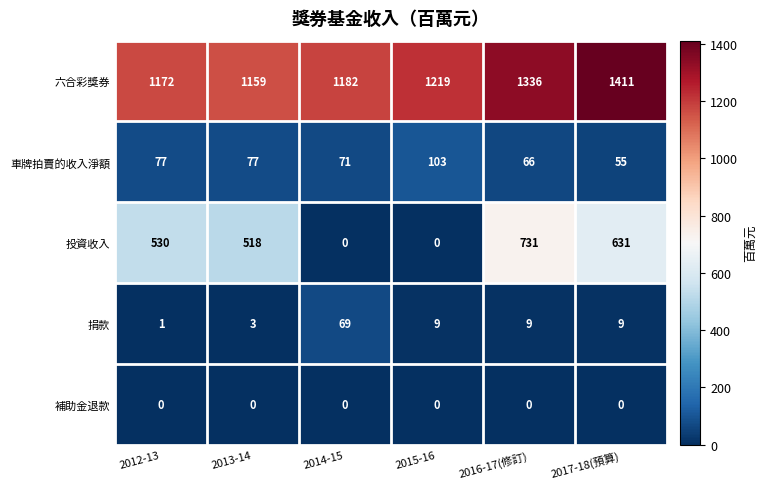

How many distinct data groups are displayed?

5